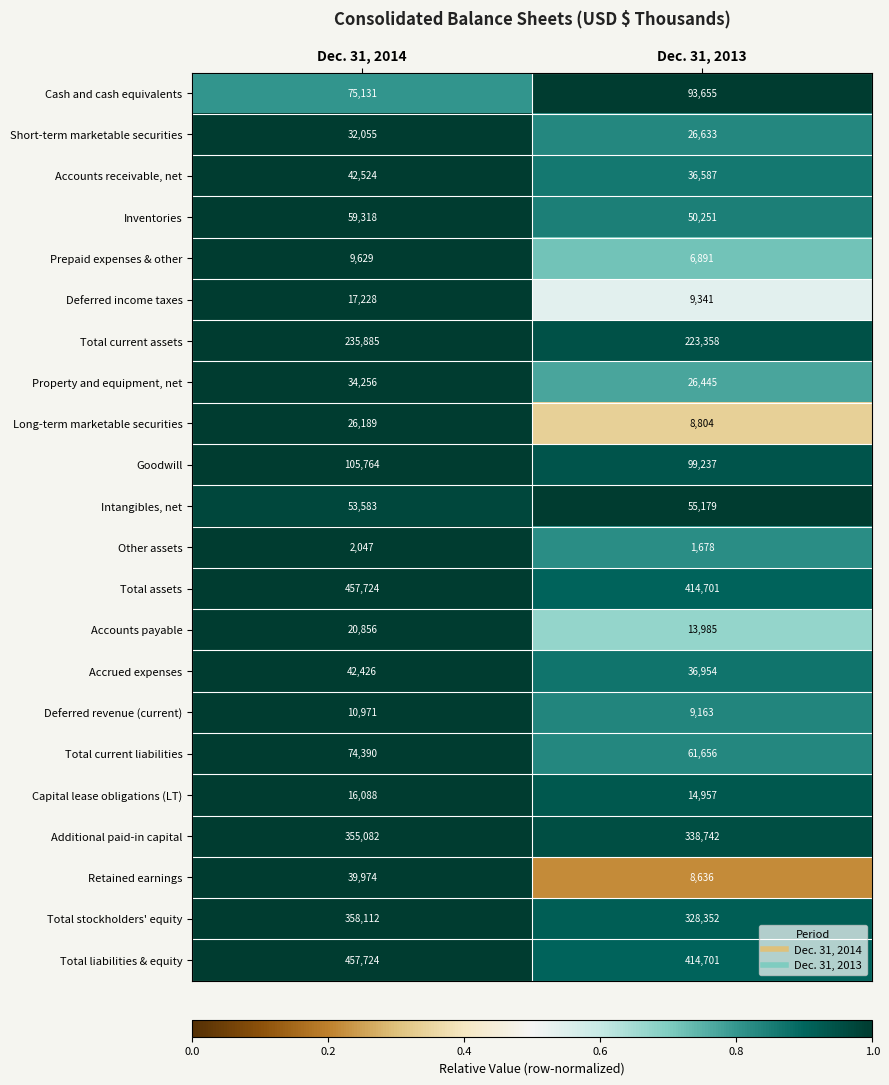

List the labels in order of Property and equipment, net value, smallest first.

Dec. 31, 2013, Dec. 31, 2014